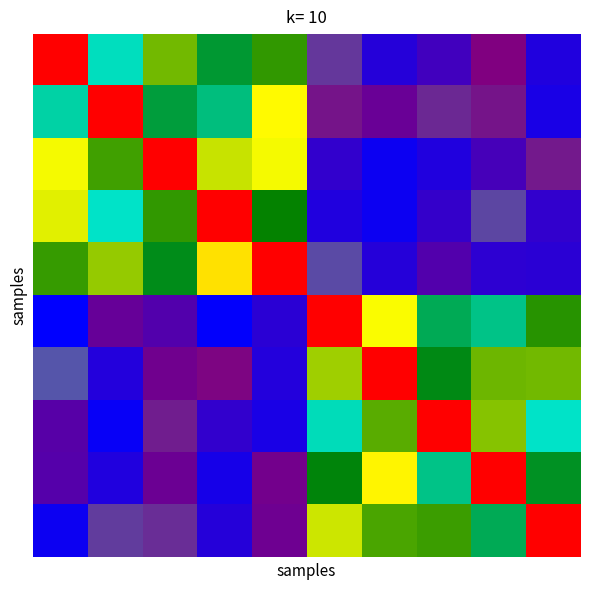

At how many categories does at least one series exceed 967?

10